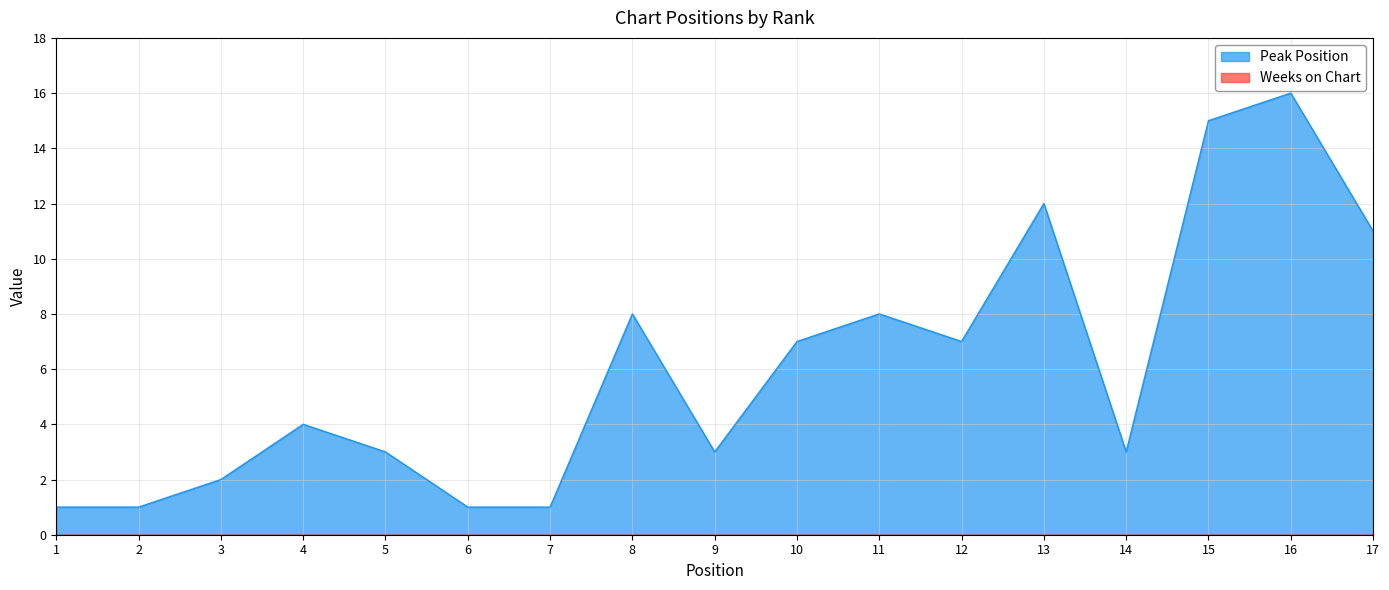

The chart shows a value of 1 at 1. True or false?

True